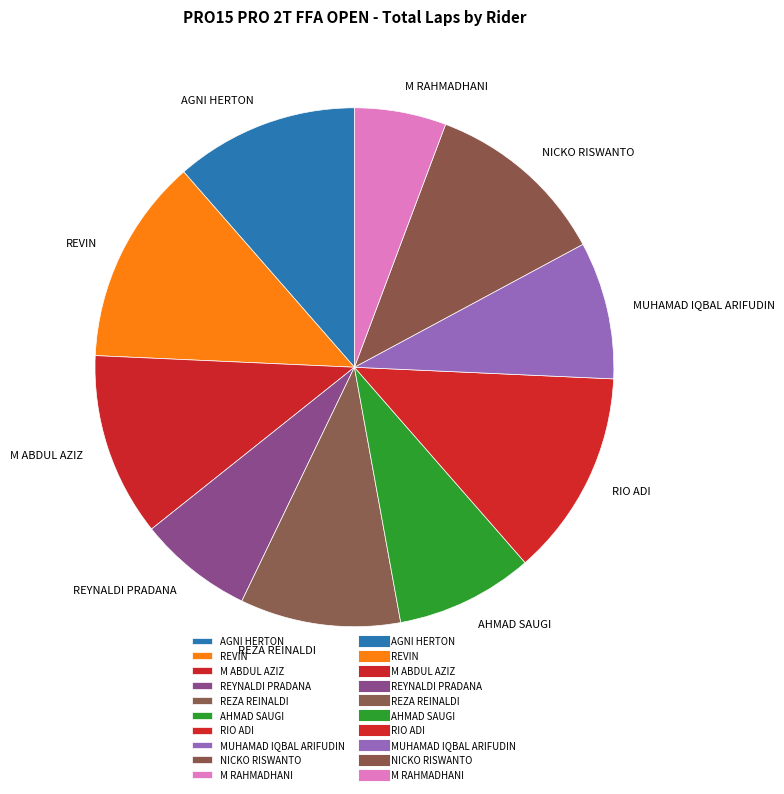

Which category has the smallest portion of the pie?

M RAHMADHANI